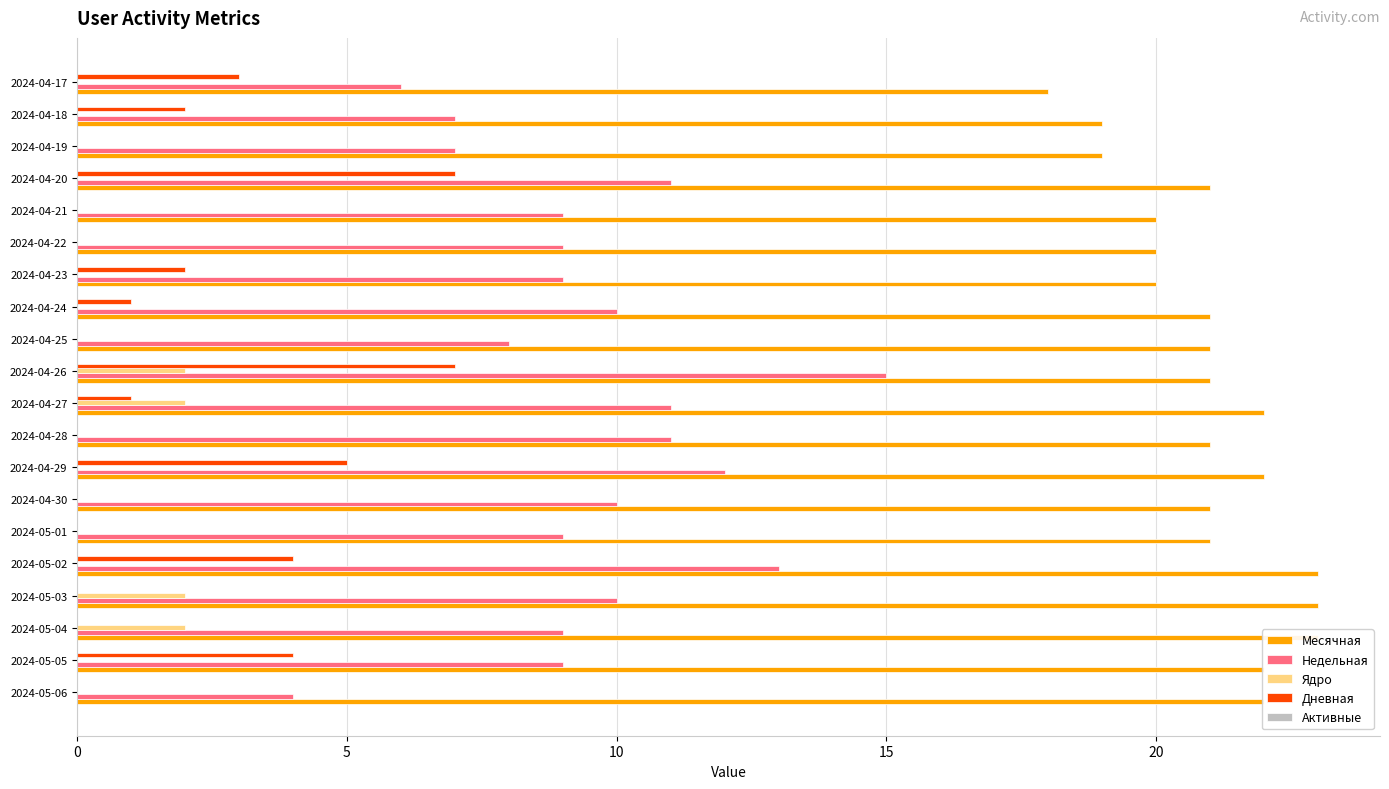

Does the chart contain stacked bars?

No